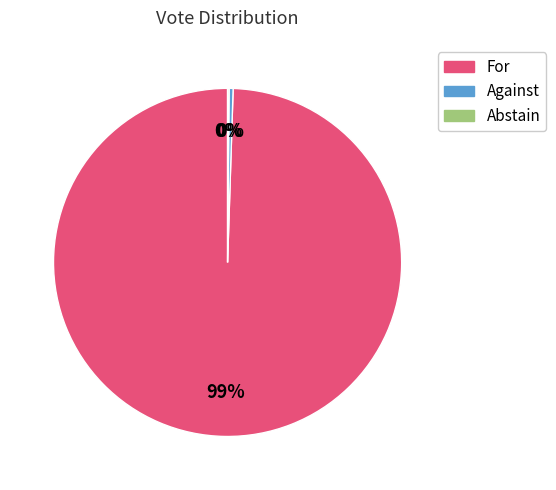

Which slice is the largest?

For